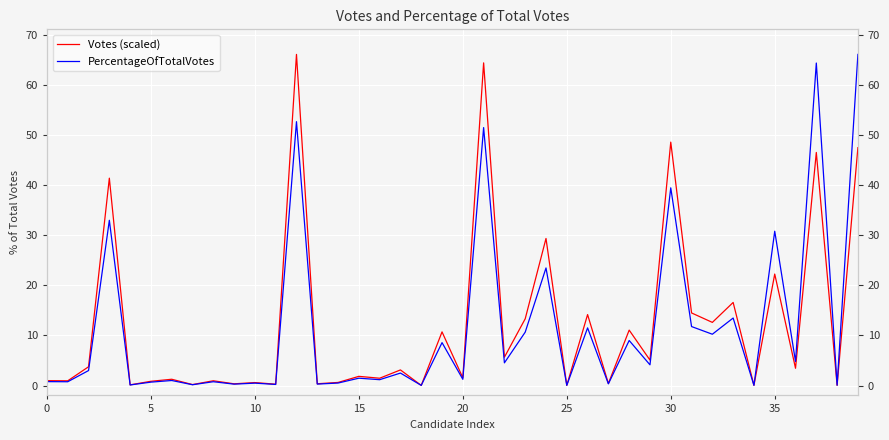

At how many categories does at least one series exceed 62?

4